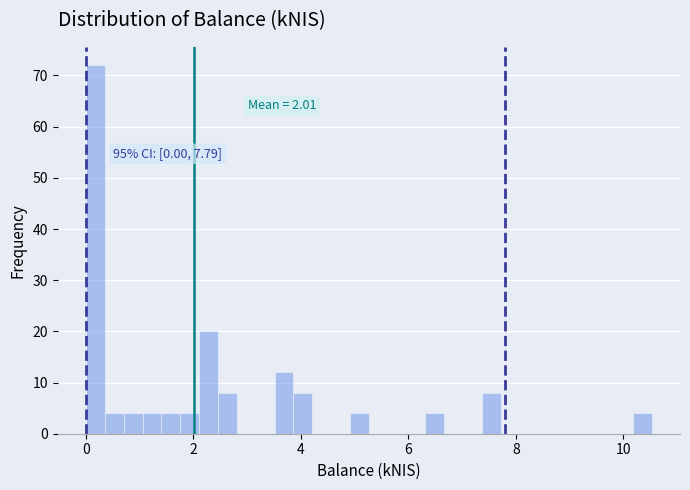

Around what value on the x-axis is the tallest bar? Give the approximate position of its centre, as read against the axis.

0.2